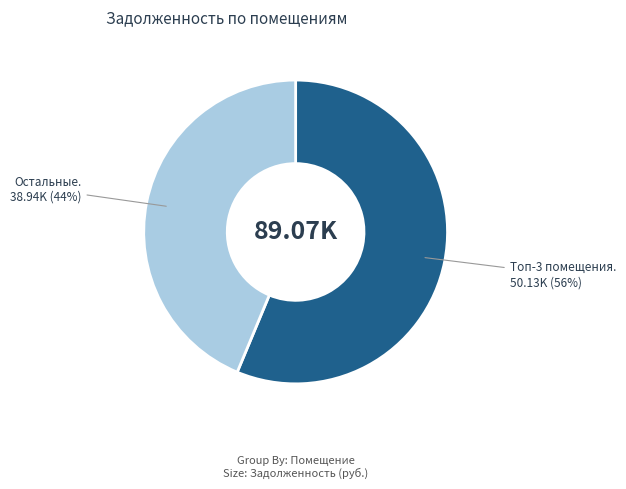

To the nearest percent, what is the average slice percentage?

50%